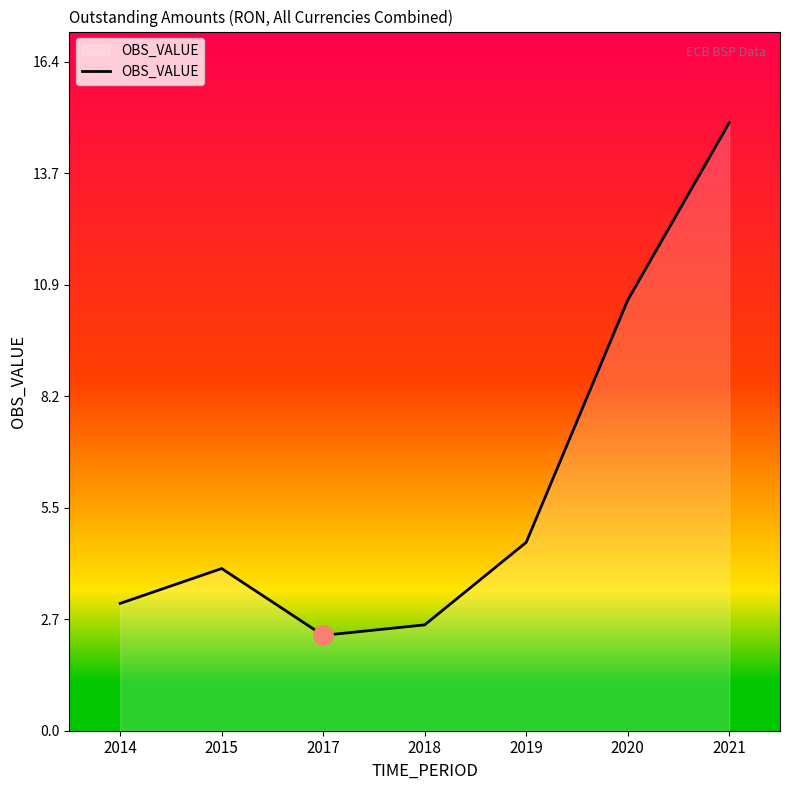

Which category has the highest value across all series?

2021